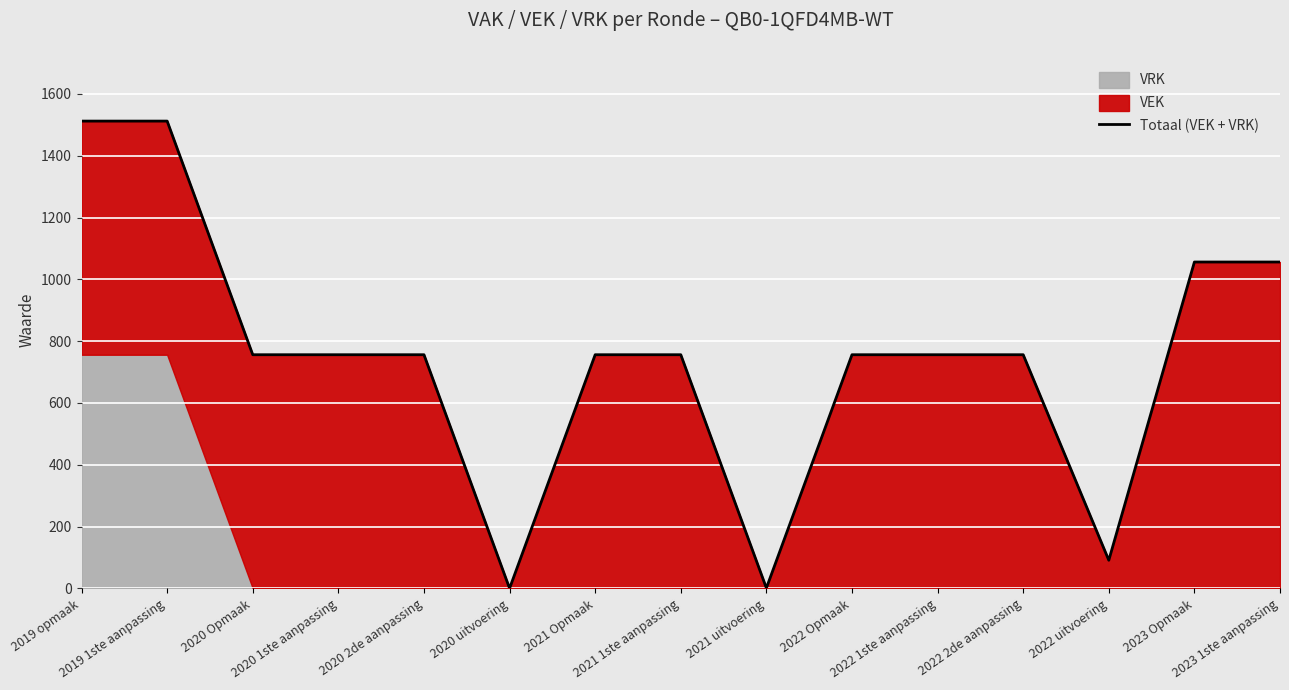

What is the sum of all values?

11276